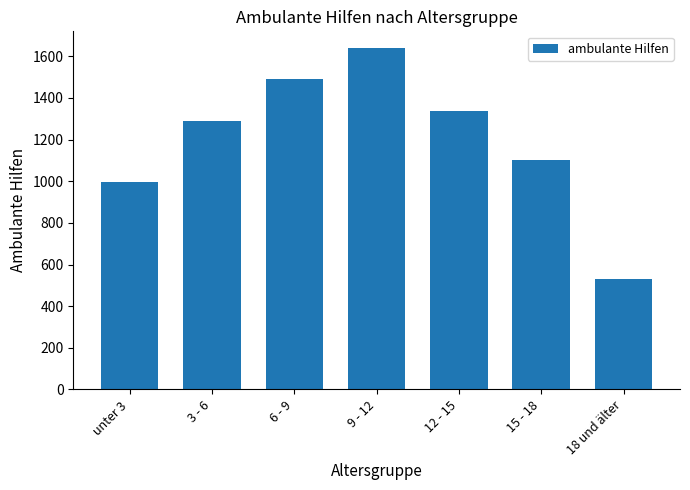

Reading left to right, what are all the values shown in this chart?

unter 3=998	3 - 6=1289	6 - 9=1493	9 - 12=1638	12 - 15=1336	15 - 18=1101	18 und älter=532